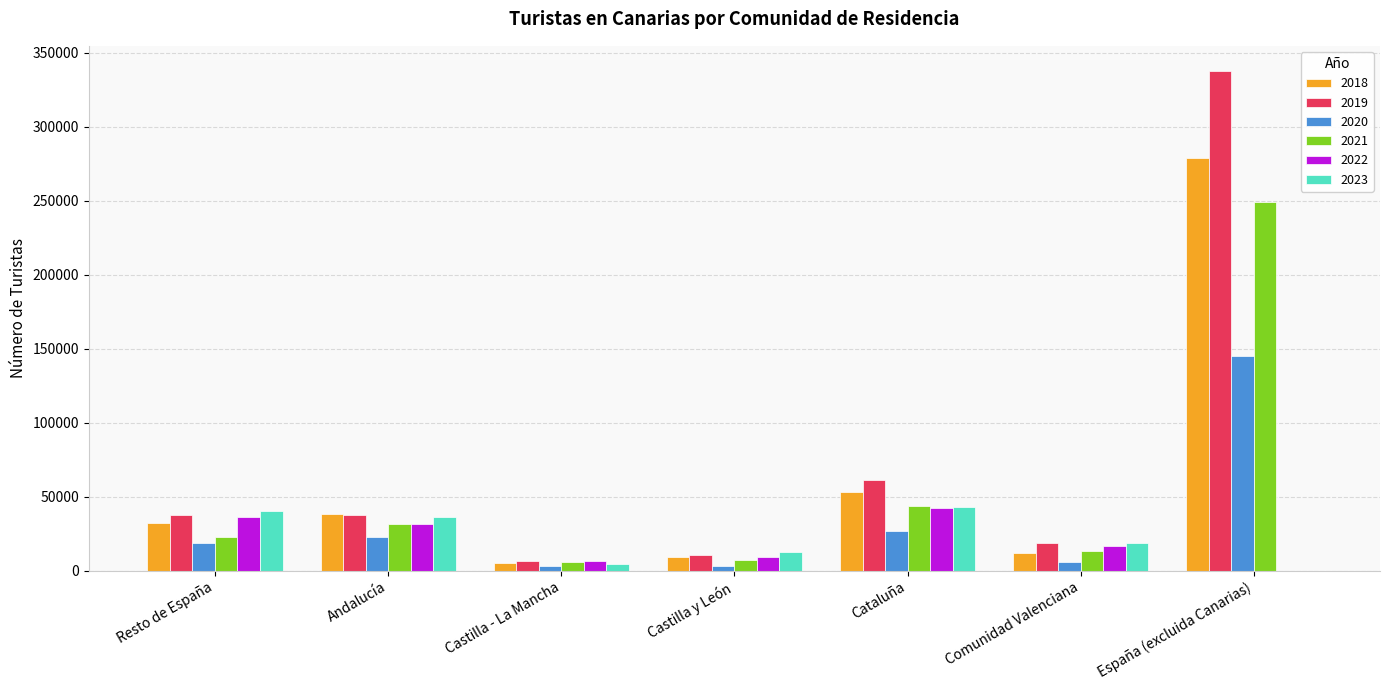

Count the number of categories in the chart.

7